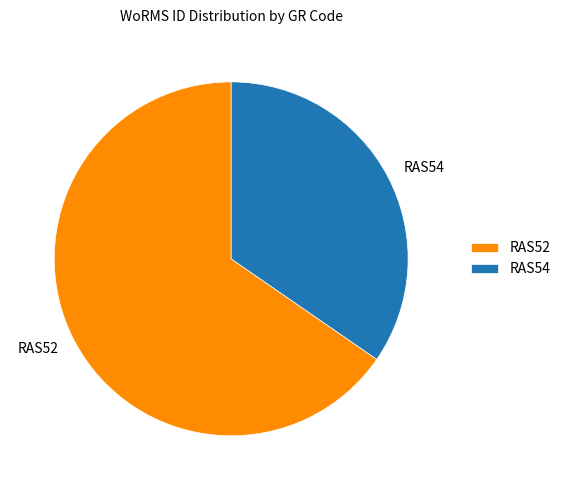

Rank the categories by value from highest to lowest.

RAS52, RAS54